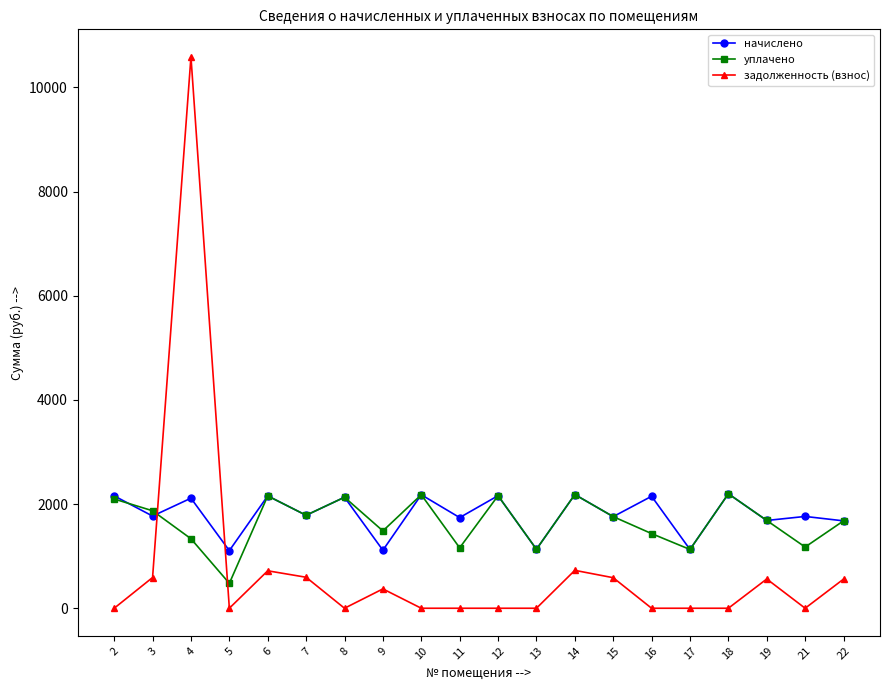

What is the spread (max minus min) of values at 12?

2160.6